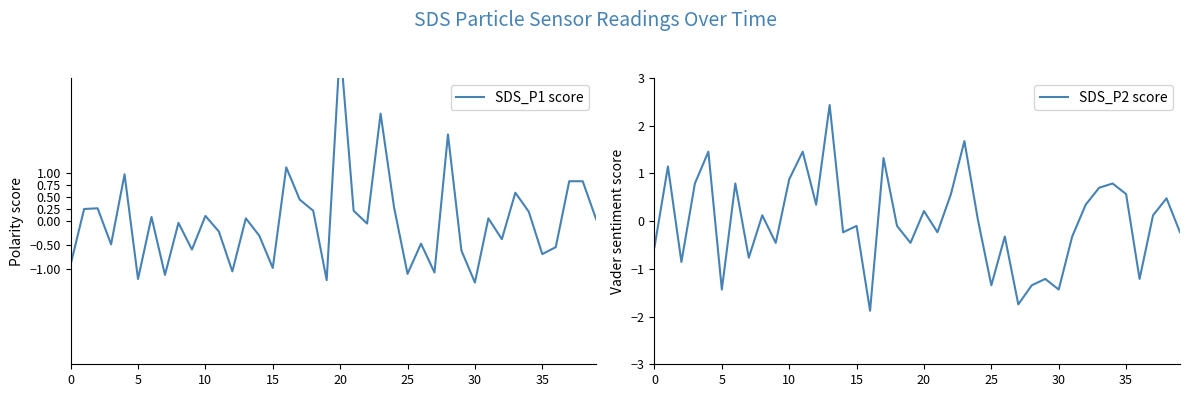

How many times do SDS_P1 score and SDS_P2 score cross each other?

15